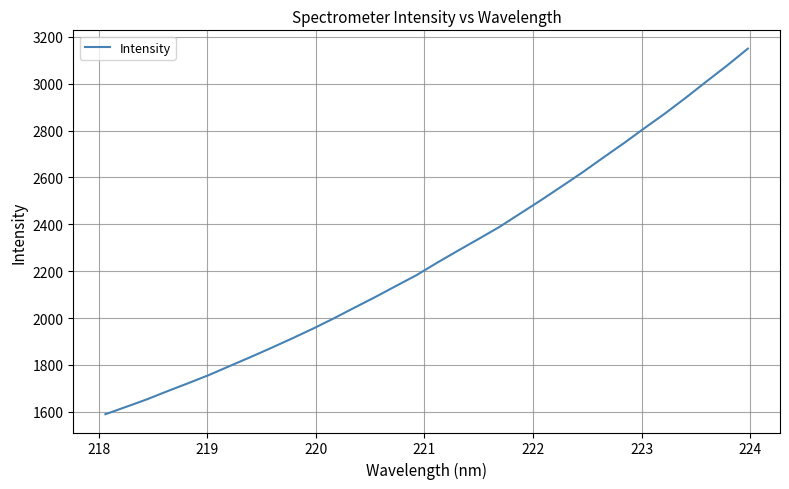

Count the number of values greater than 2236.

16